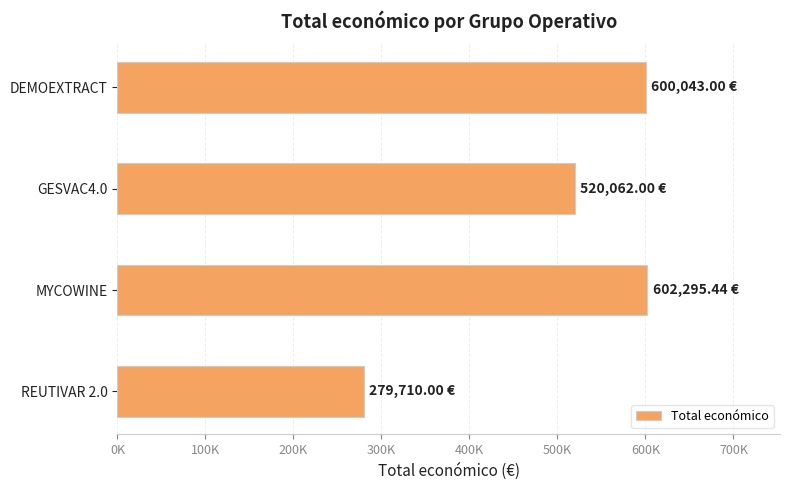

At which category does the chart reach its minimum across all series?

REUTIVAR 2.0